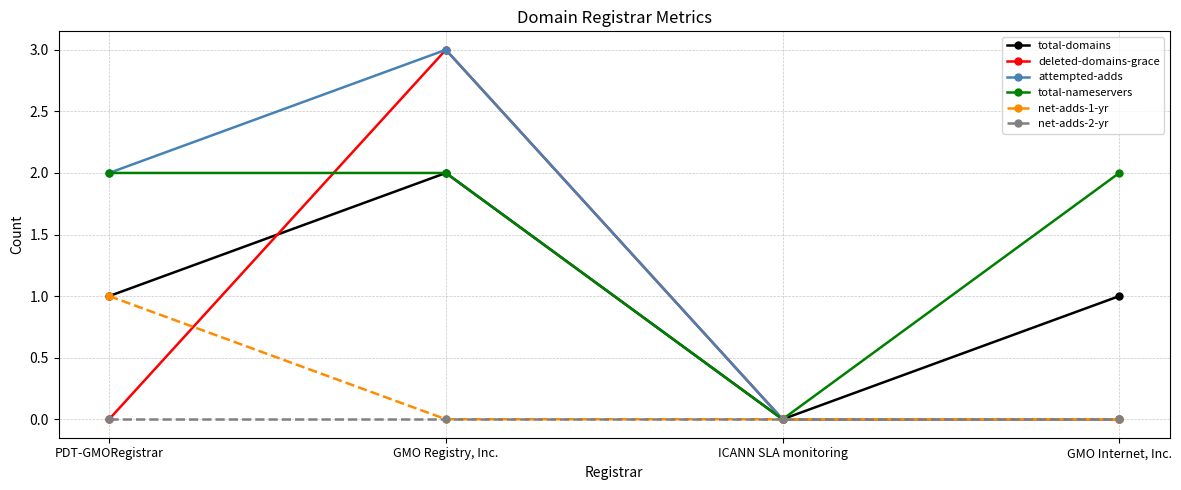

Rank the series by their average value, from lowest to highest.

net-adds-2-yr, net-adds-1-yr, deleted-domains-grace, total-domains, attempted-adds, total-nameservers